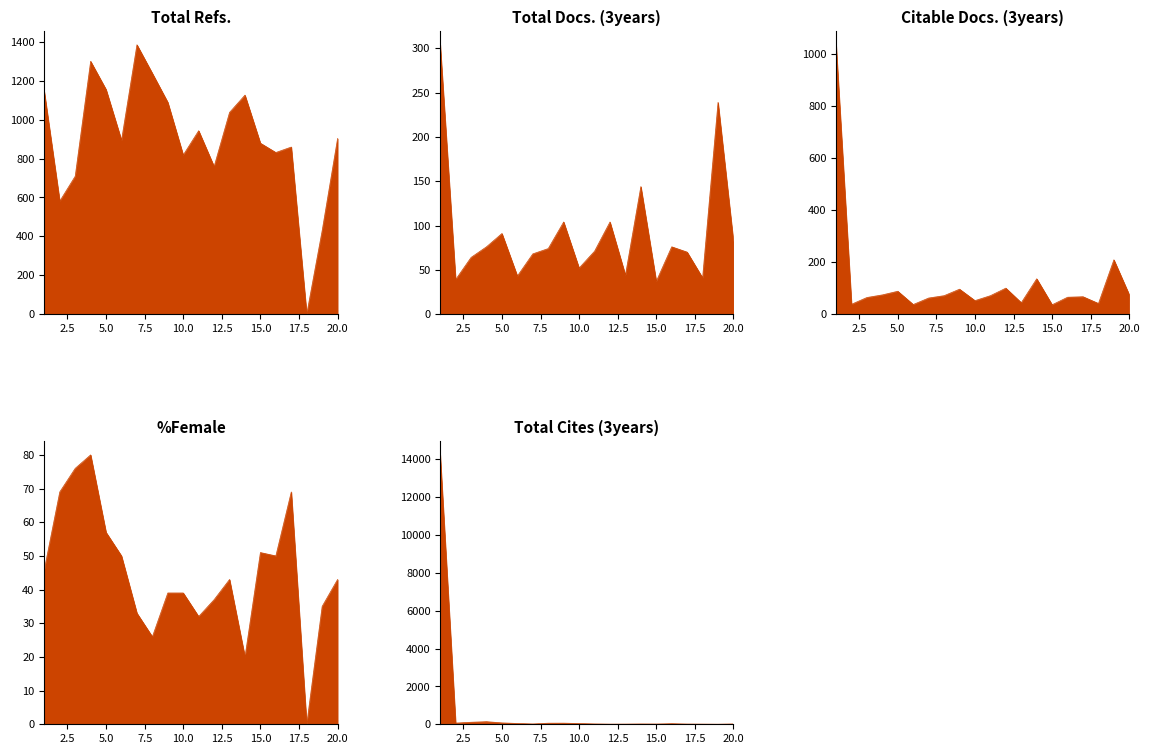

Count the number of data series in this chart.

5